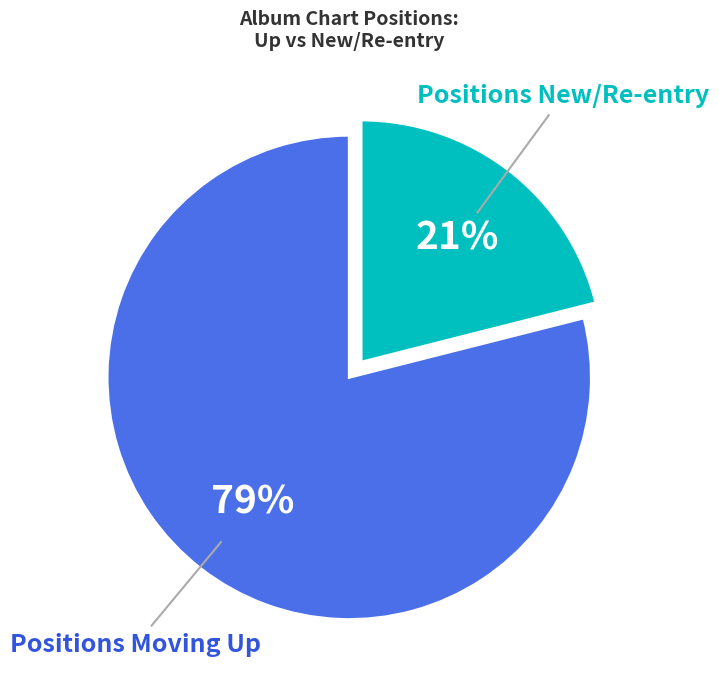

Does any single category account for the majority?

Yes